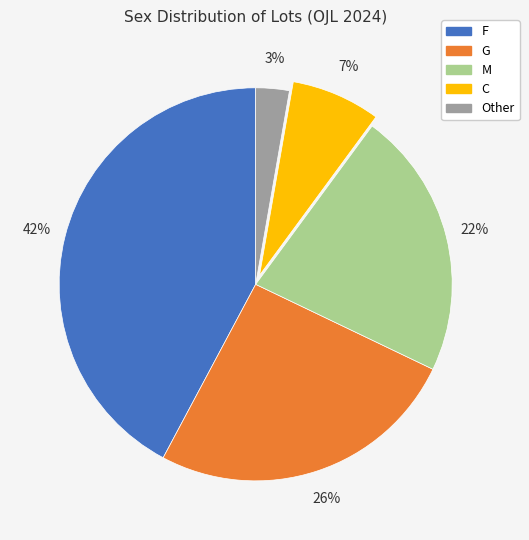

Count the number of slices in the pie.

5